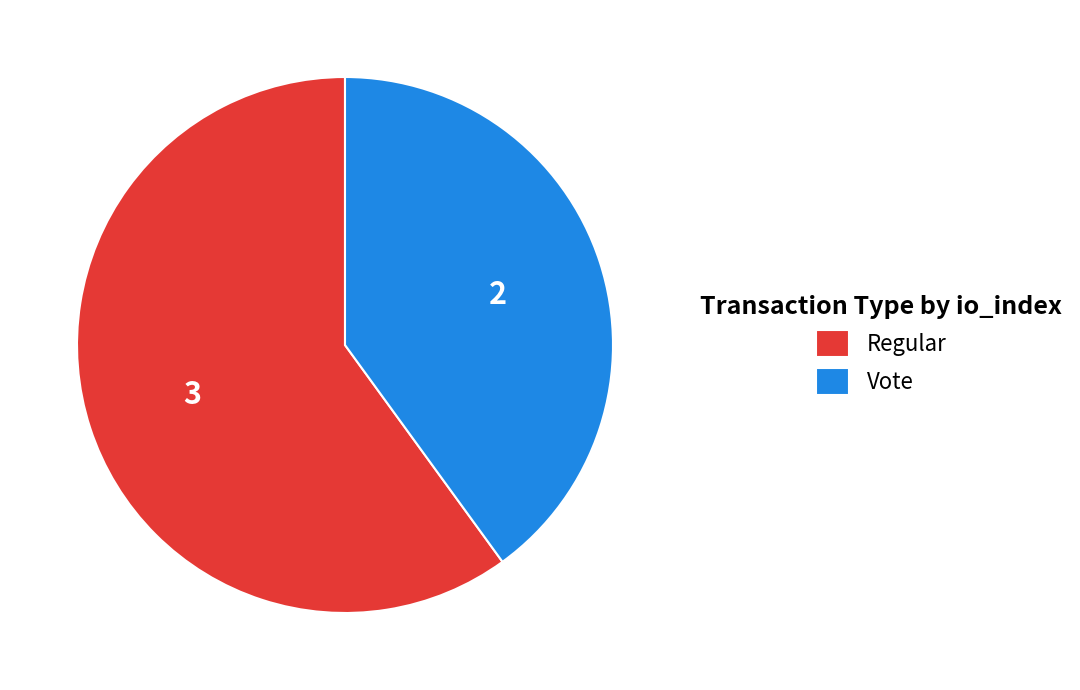

Which slice represents more than half of the pie?

Regular